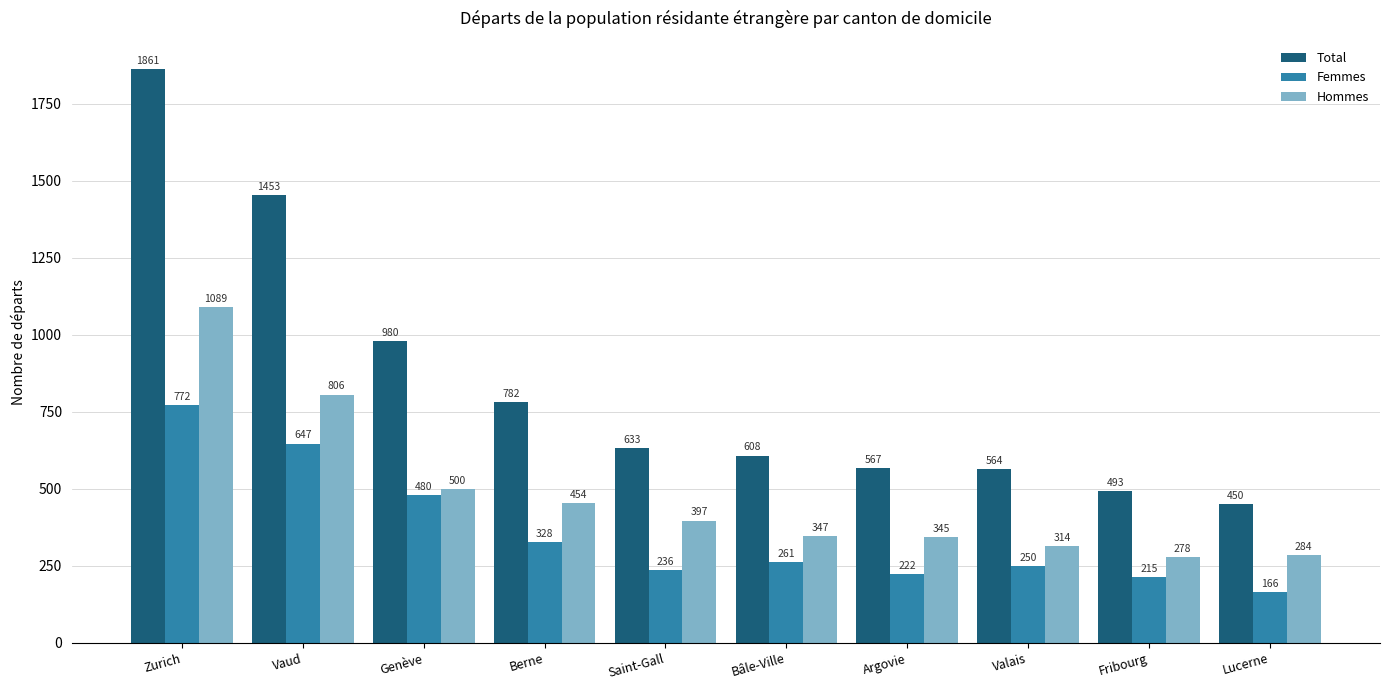

Reading left to right, extract all data points from this chart.

Total: Zurich=1861	Vaud=1453	Genève=980	Berne=782	Saint-Gall=633	Bâle-Ville=608	Argovie=567	Valais=564	Fribourg=493	Lucerne=450
Femmes: Zurich=772	Vaud=647	Genève=480	Berne=328	Saint-Gall=236	Bâle-Ville=261	Argovie=222	Valais=250	Fribourg=215	Lucerne=166
Hommes: Zurich=1089	Vaud=806	Genève=500	Berne=454	Saint-Gall=397	Bâle-Ville=347	Argovie=345	Valais=314	Fribourg=278	Lucerne=284